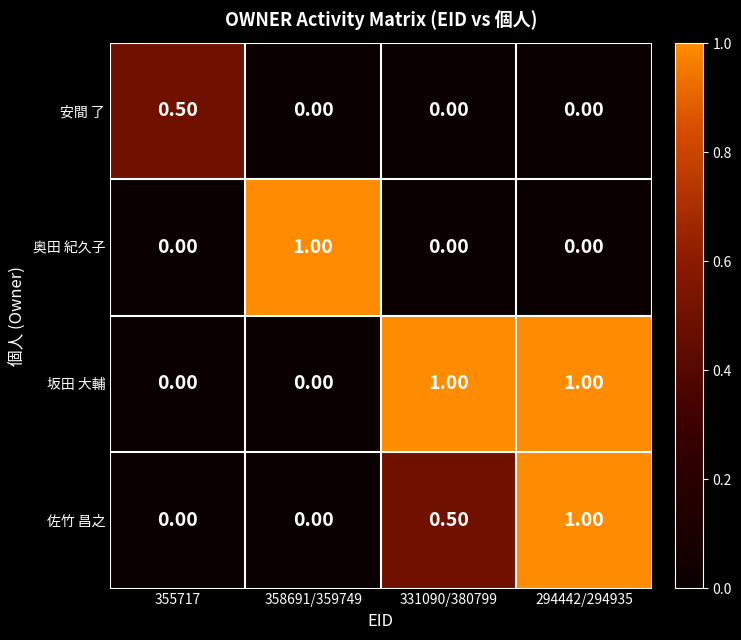

What is the spread (max minus min) of values at 331090/380799?

1.0